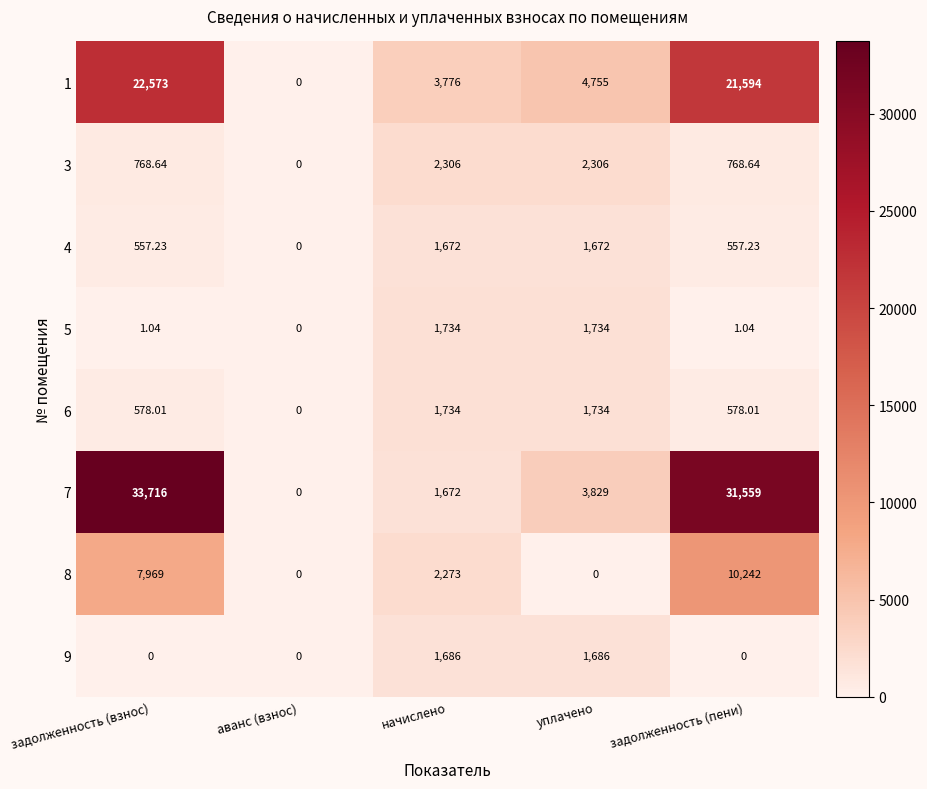

List the labels in order of 7 value, largest first.

задолженность (взнос), задолженность (пени), уплачено, начислено, аванс (взнос)